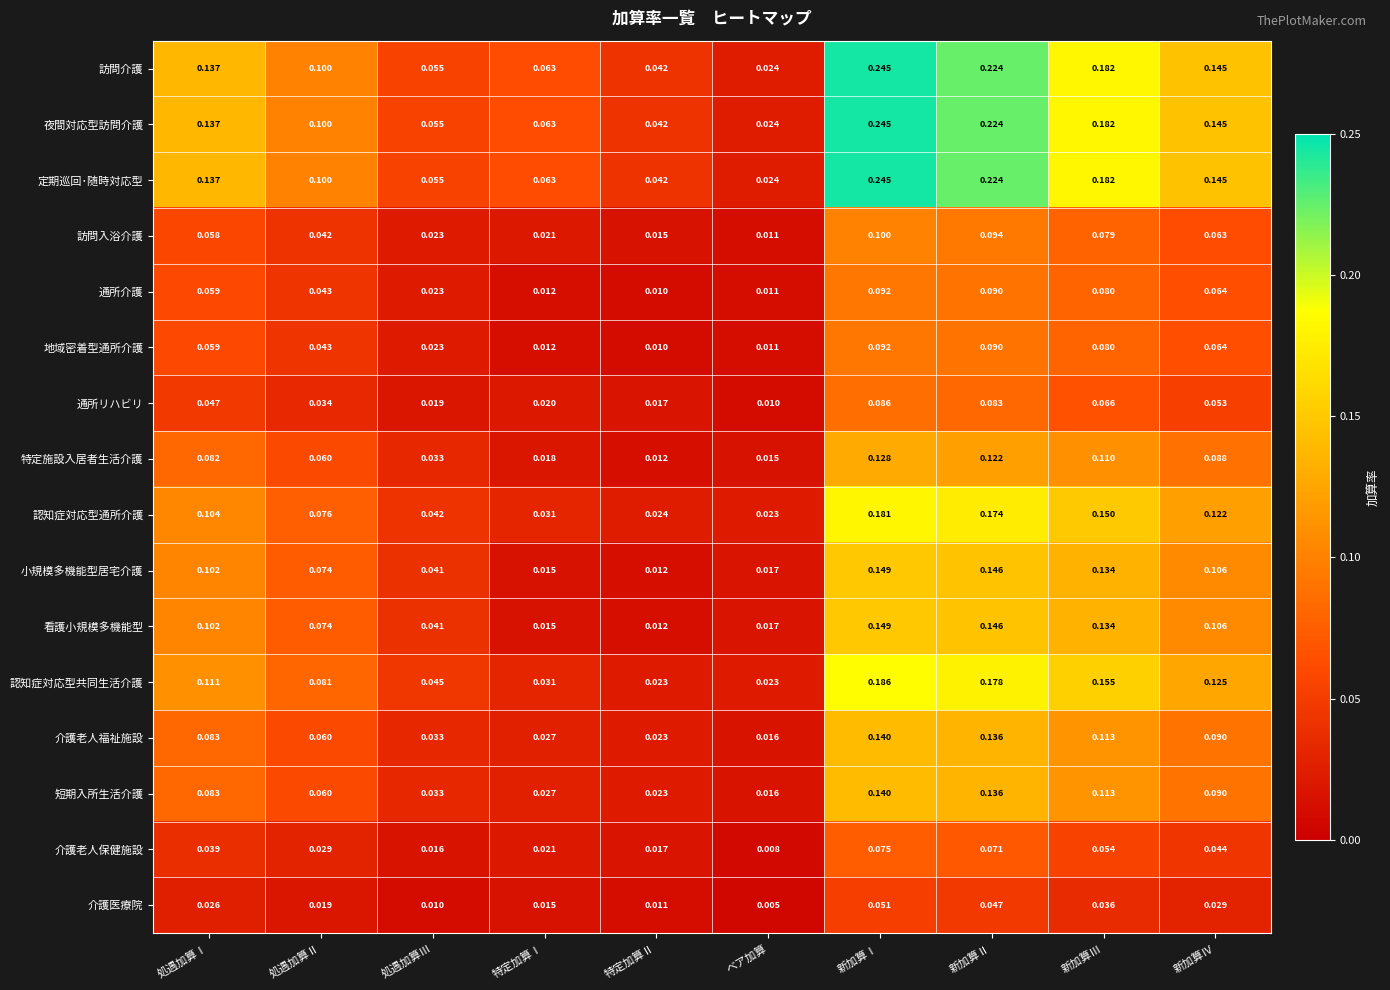

Where is 介護老人保健施設 nearest to the value 0?

ベア加算